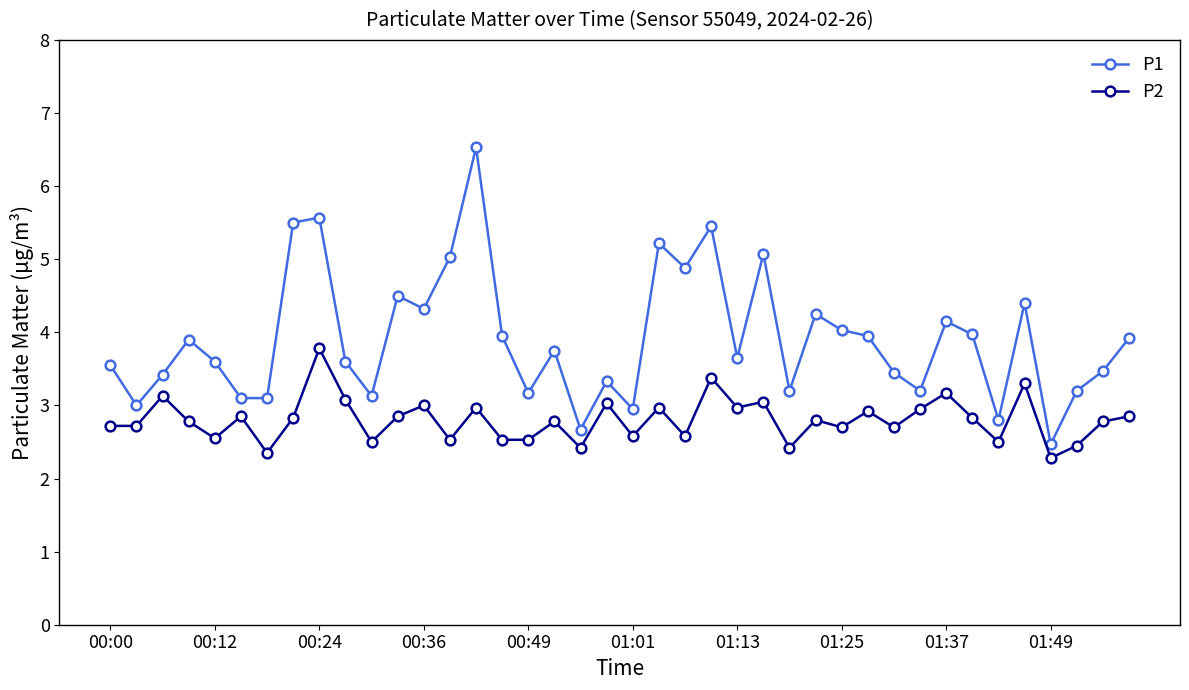

What is the difference between the maximum and minimum values in the P2 series?

1.5